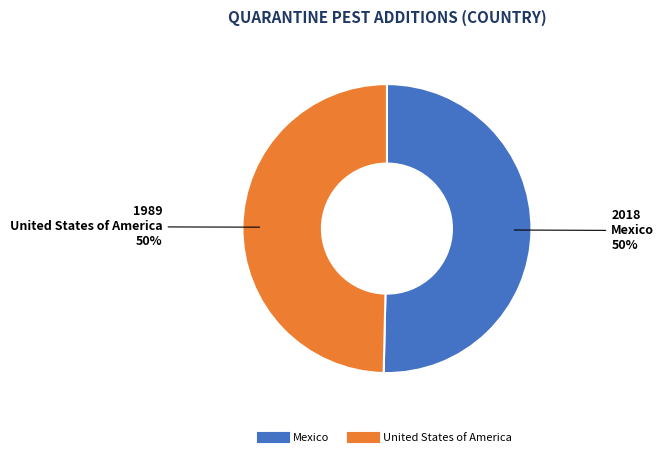

Combined, do United States of America and Mexico account for over 50%?

Yes